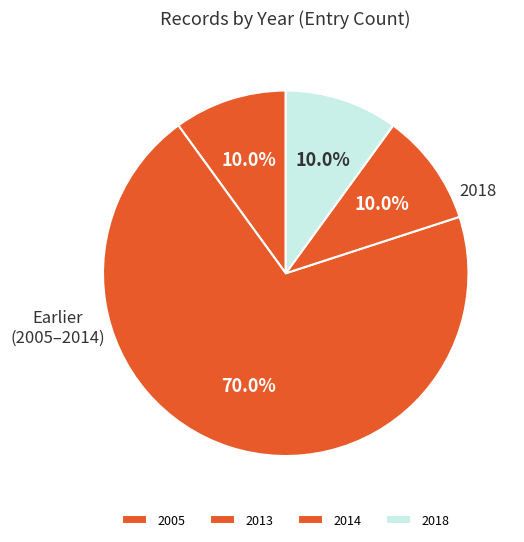

Count the number of slices in the pie.

4